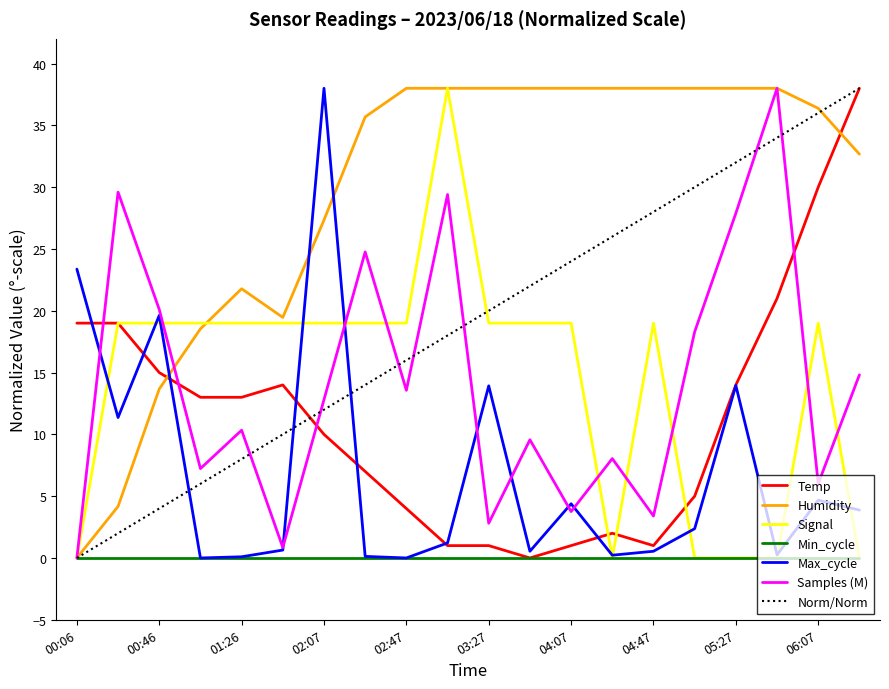

At which label does Temp first exceed 12?

00:06